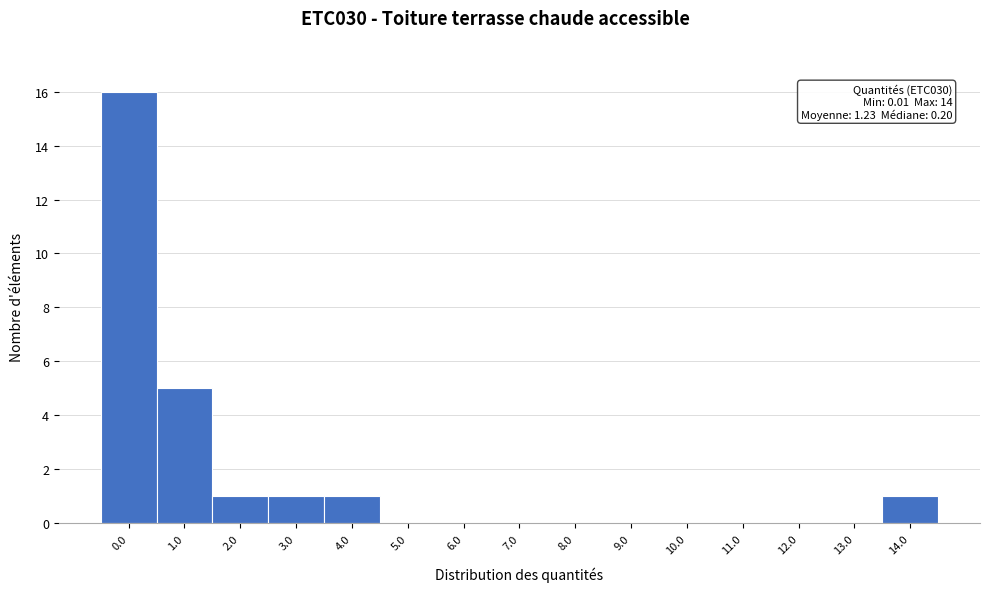

Reading left to right, extract all data points from this chart.

0.0=16	1.0=5	2.0=1	3.0=1	4.0=1	5.0=0	6.0=0	7.0=0	8.0=0	9.0=0	10.0=0	11.0=0	12.0=0	13.0=0	14.0=1